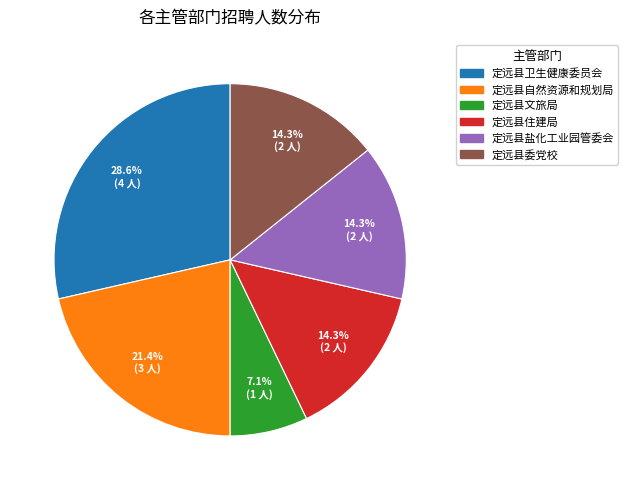

To the nearest percent, what portion does 定远县文旅局 represent?

7%